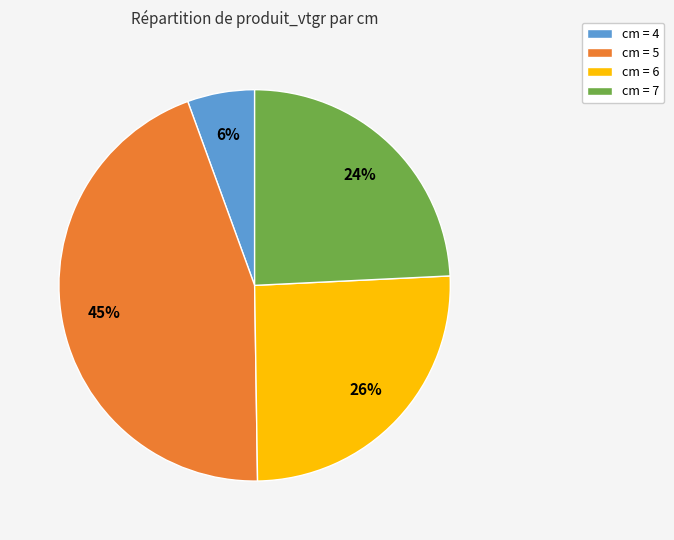

Does cm = 5 represent more than half of the total?

No